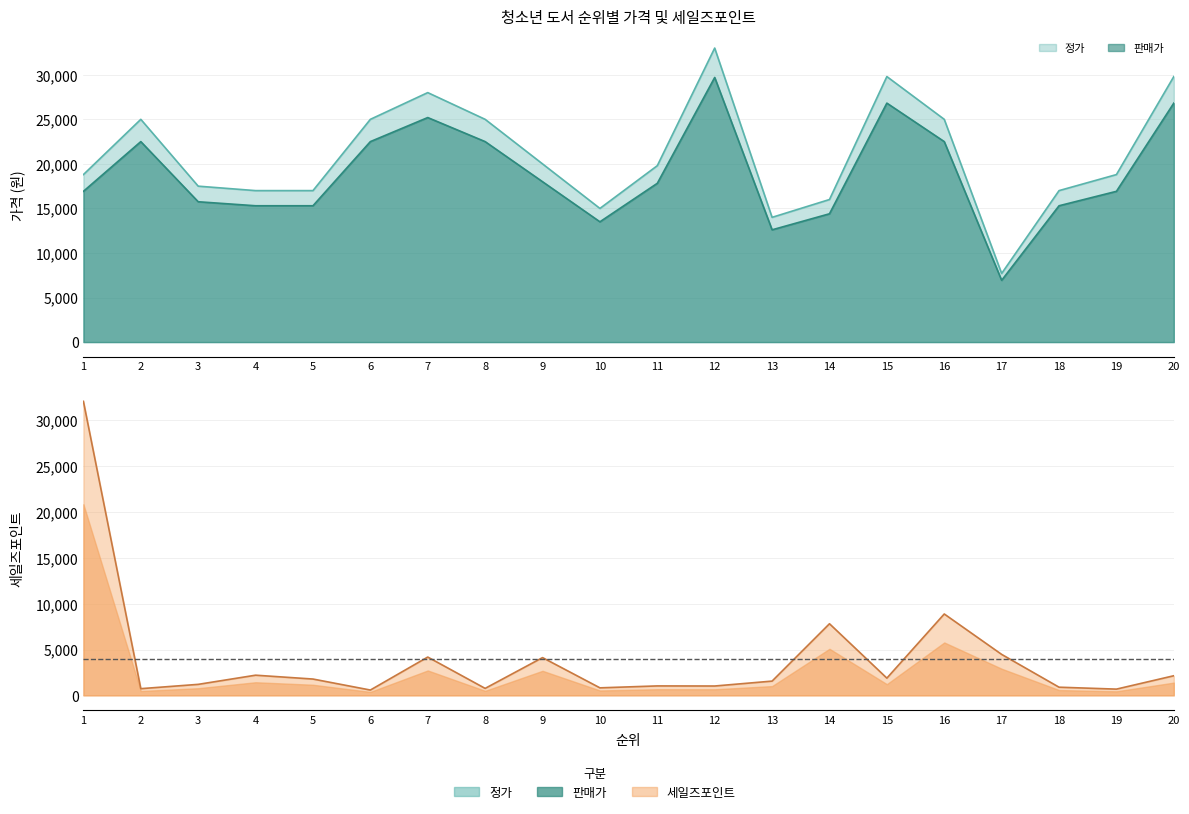

What are all the series names shown in the legend?

정가, 판매가, 세일즈포인트